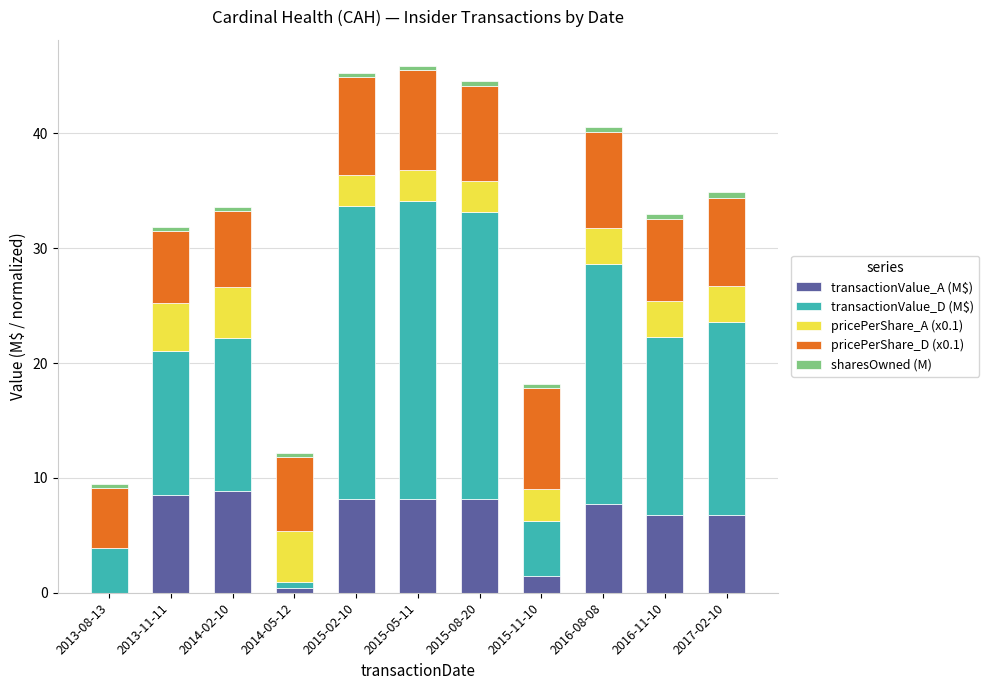

True or false: transactionValue_A (M$) has a value of 11.7 at 2016-11-10.

False